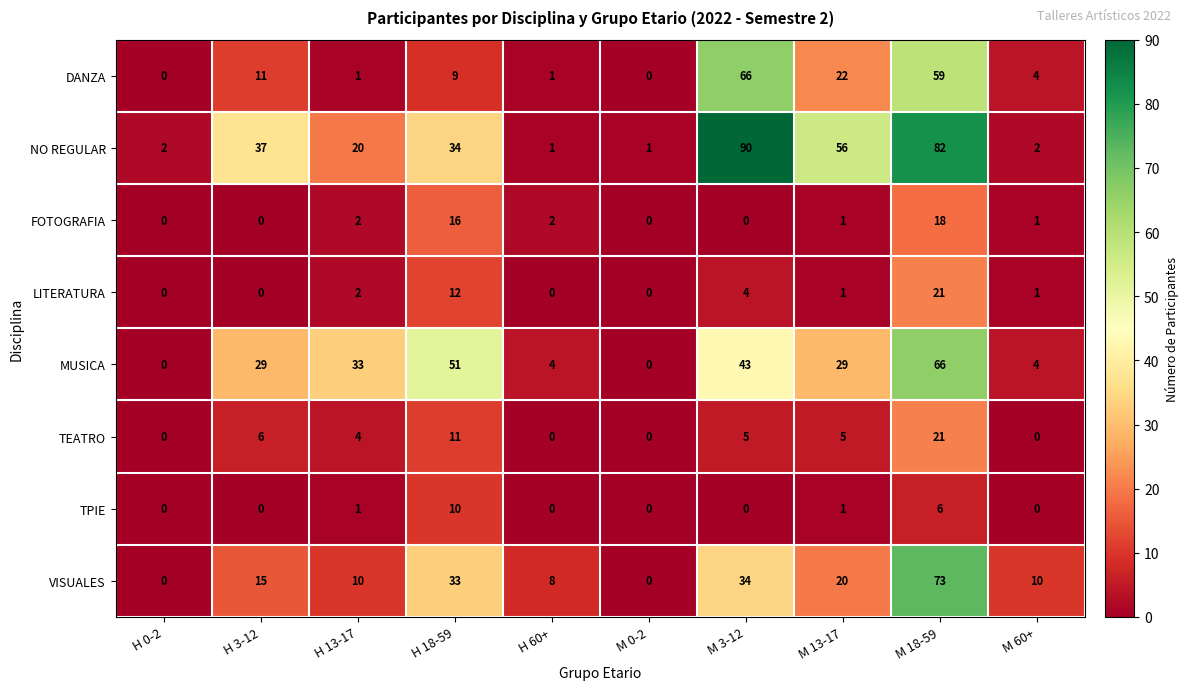

Is it true that FOTOGRAFIA equals 1 at H 13-17?

False